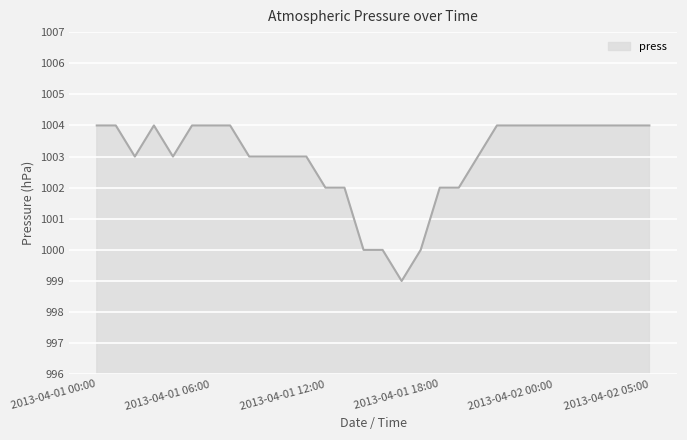

What is the smallest value displayed?

999